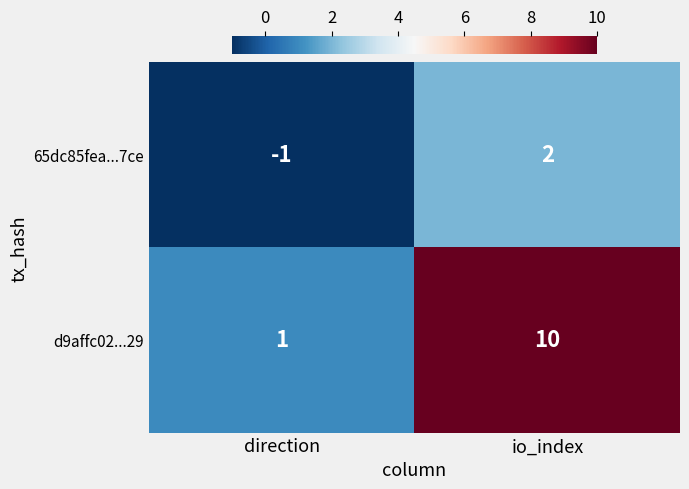

What is the approximate value of d9affc02...29 at io_index?

10